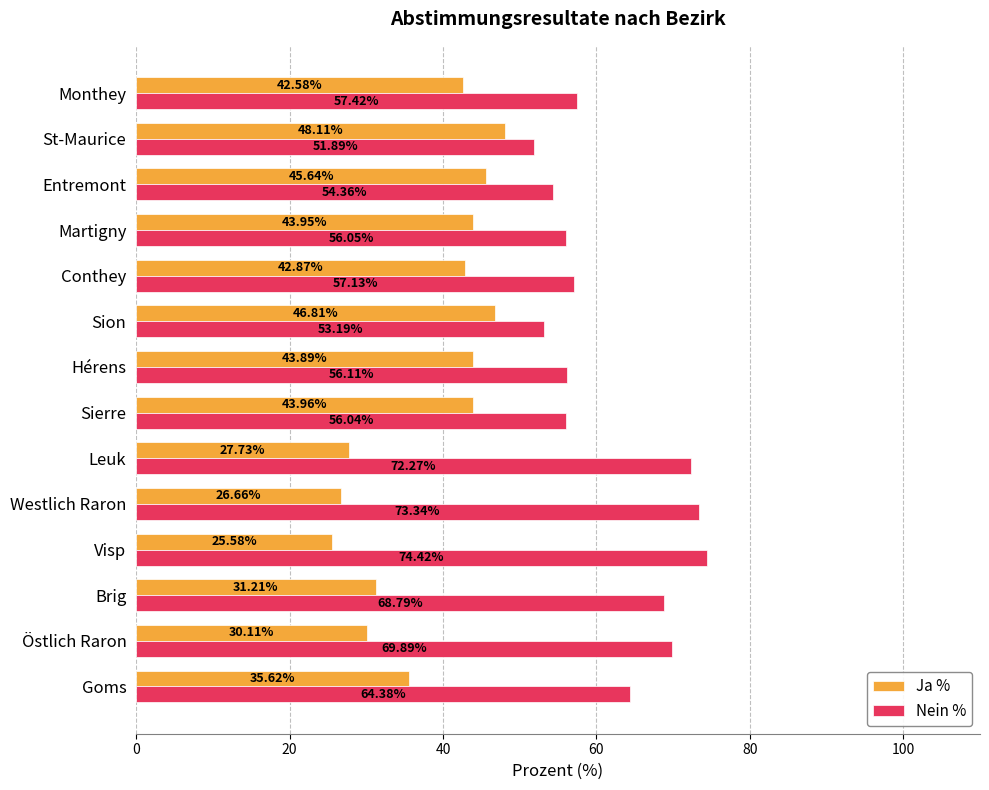

Which category has the lowest value across all series?

Visp